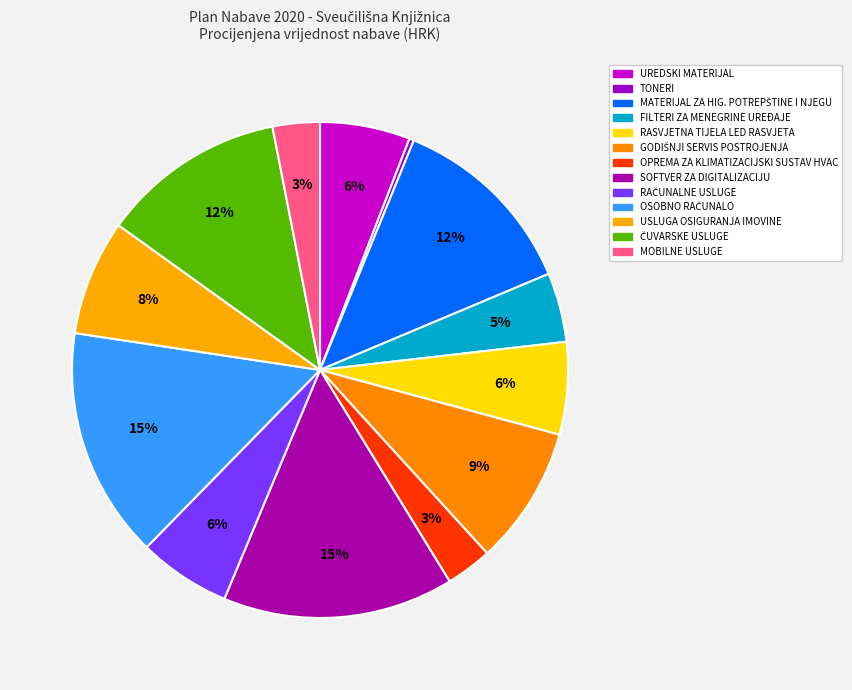

How many slices are in this pie chart?

13